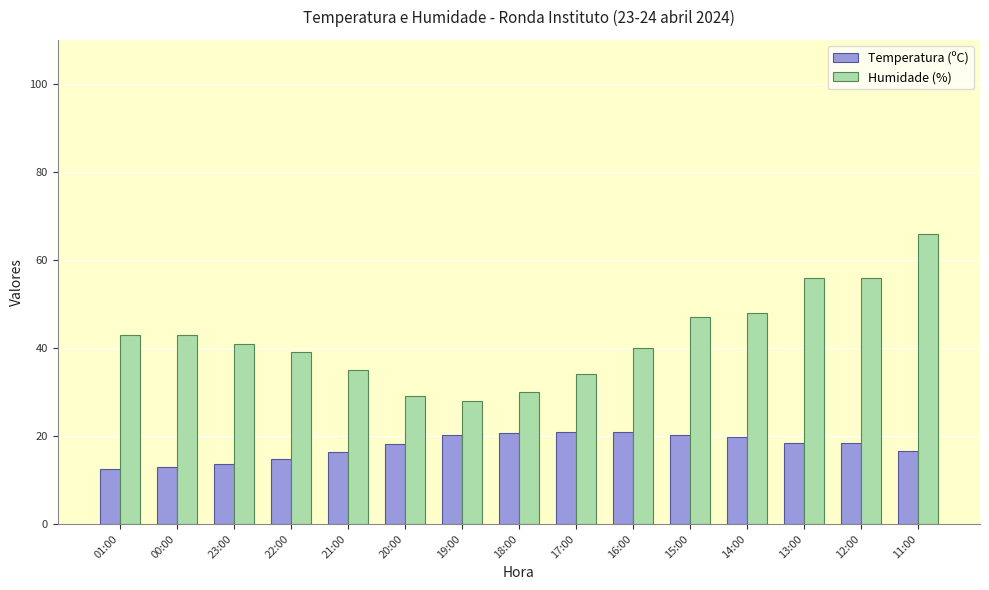

Read the Humidade (%) value at 19:00.

28.0